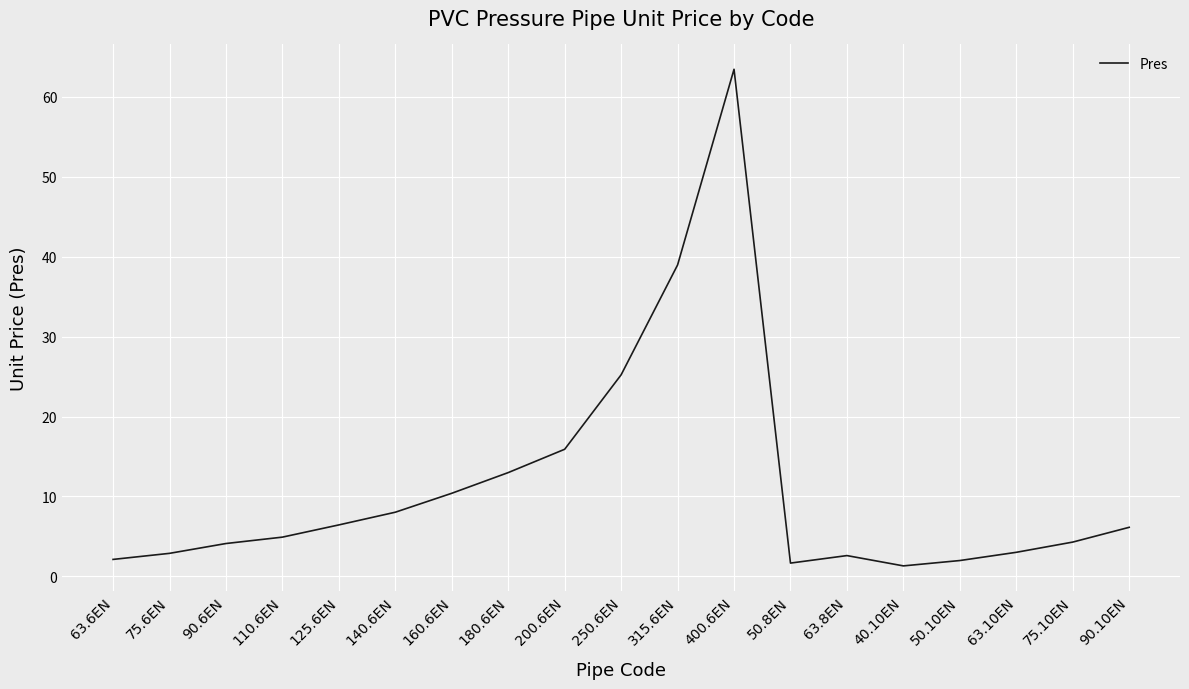

At which category does the chart reach its peak across all series?

400.6EN